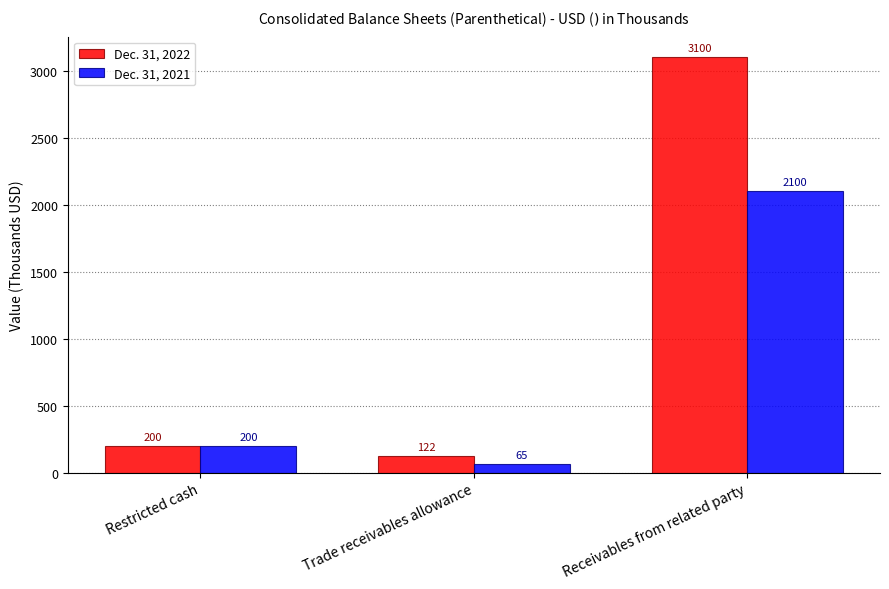

True or false: Dec. 31, 2022 has a value of 3100 at Receivables from related party.

True